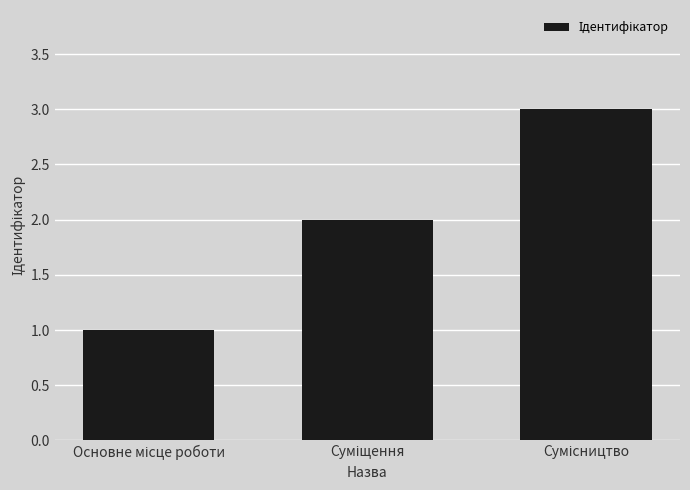

What is the greatest value displayed?

3